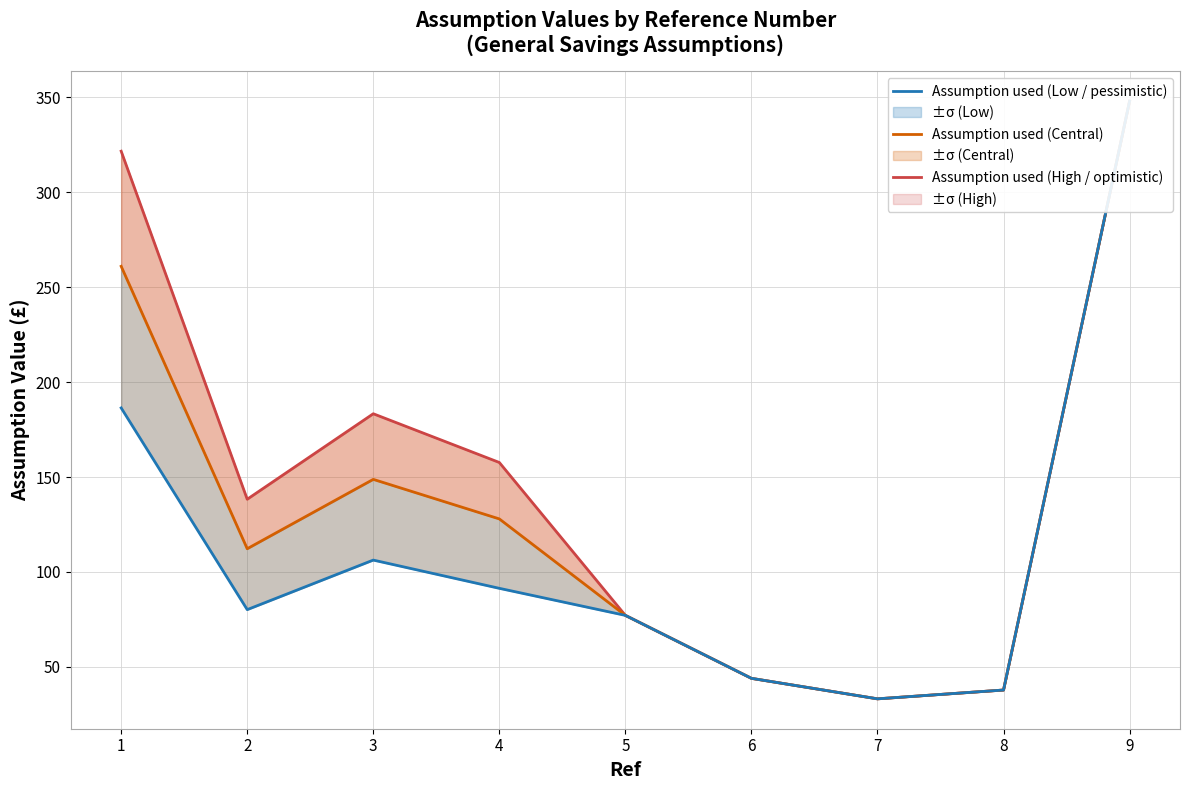

List the series in order of their overall mean, lowest first.

Assumption used (Low / pessimistic), Assumption used (Central), Assumption used (High / optimistic)